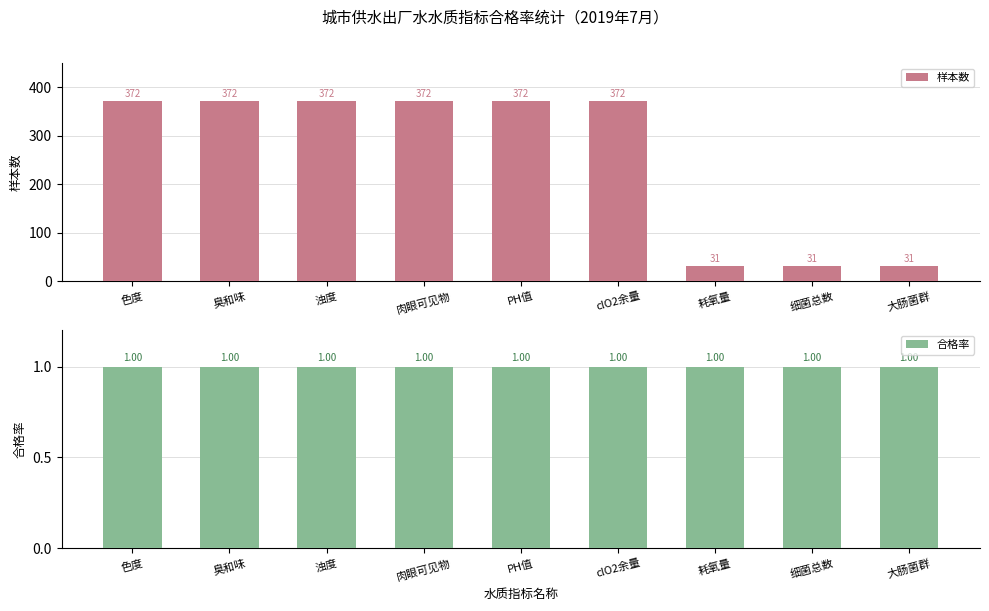

What is the difference between the highest and lowest values at 细菌总数?

30